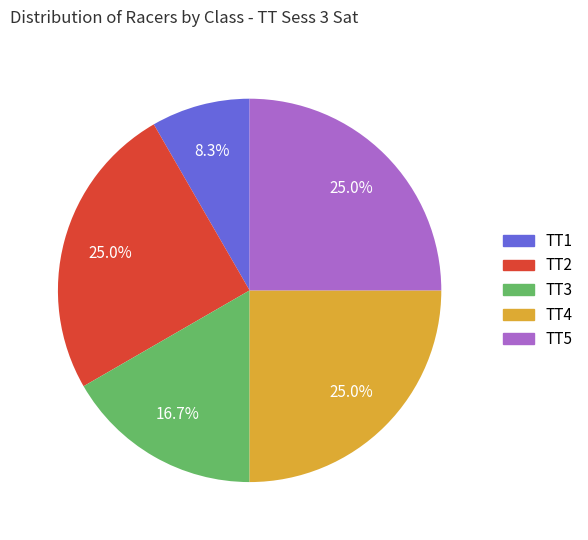

What percentage is the TT4 slice, to the nearest percent?

25%